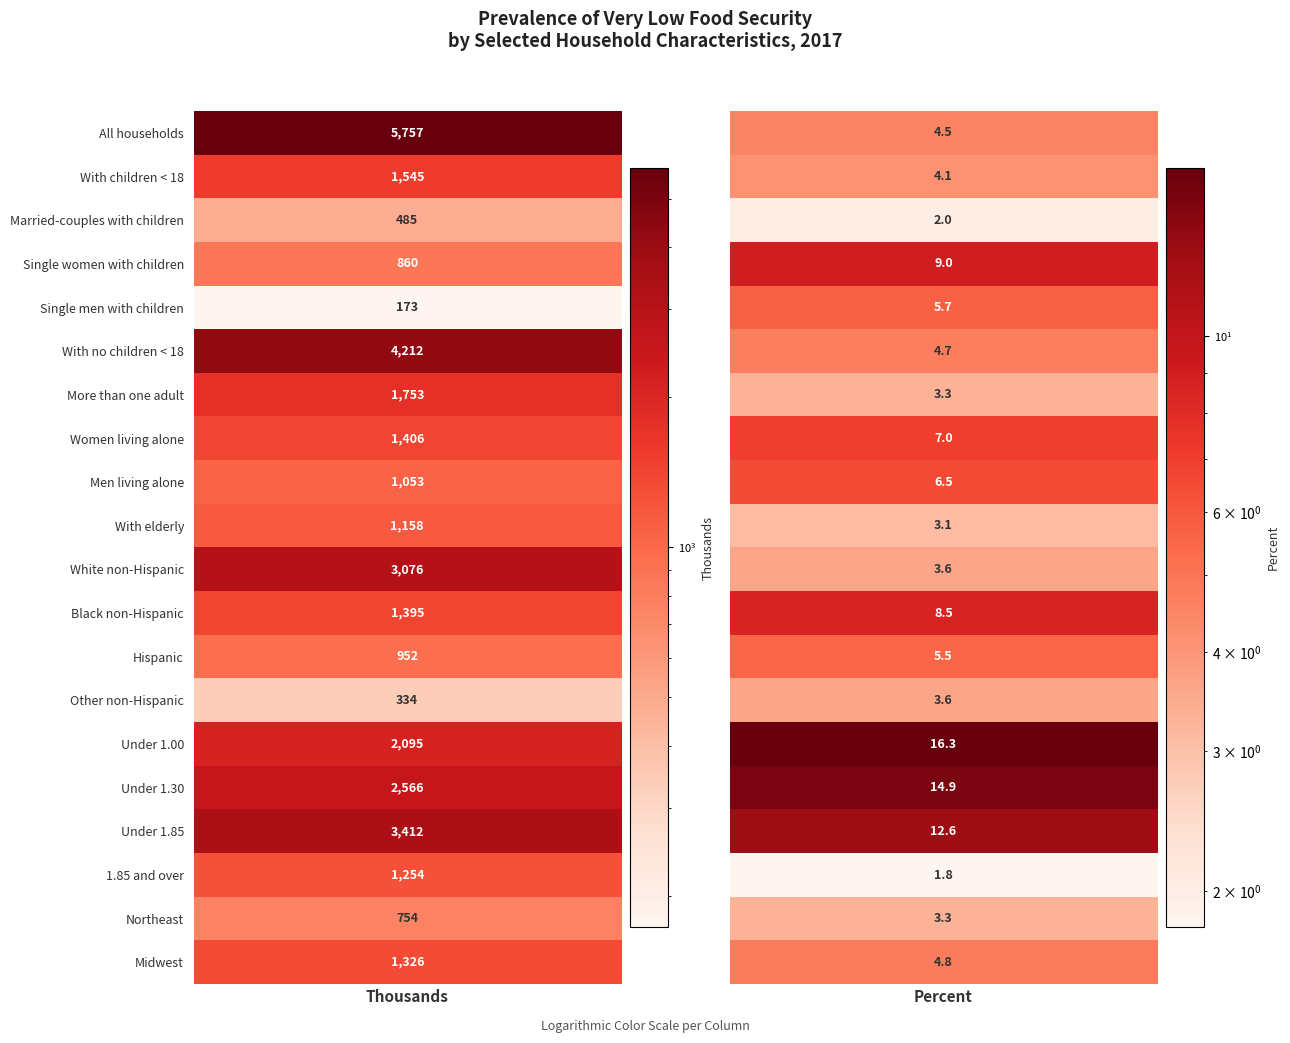

What is the average value of the Northeast series?

378.6